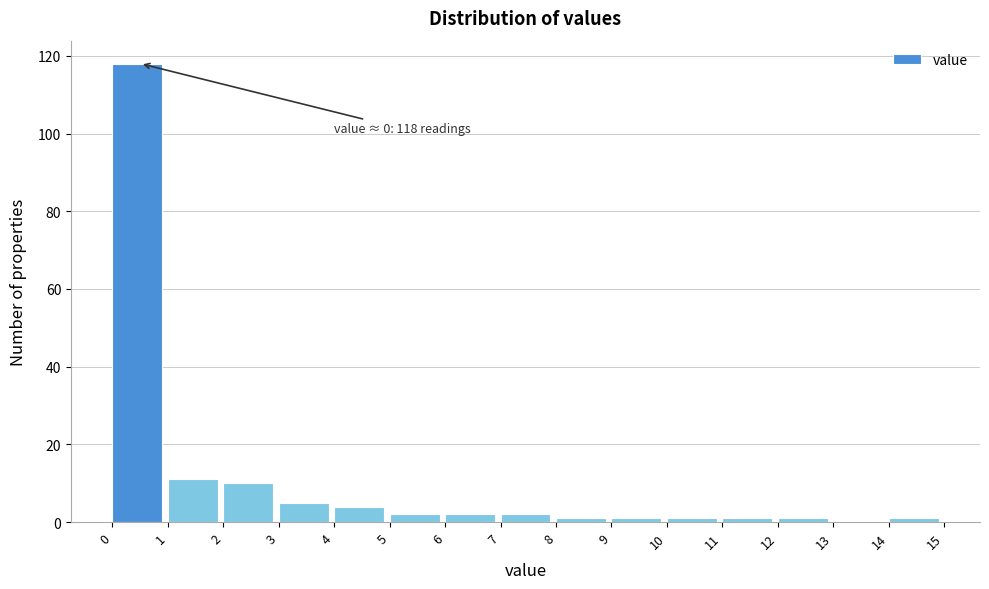

Over which range of the x-axis is the bar tallest?

0 to 1